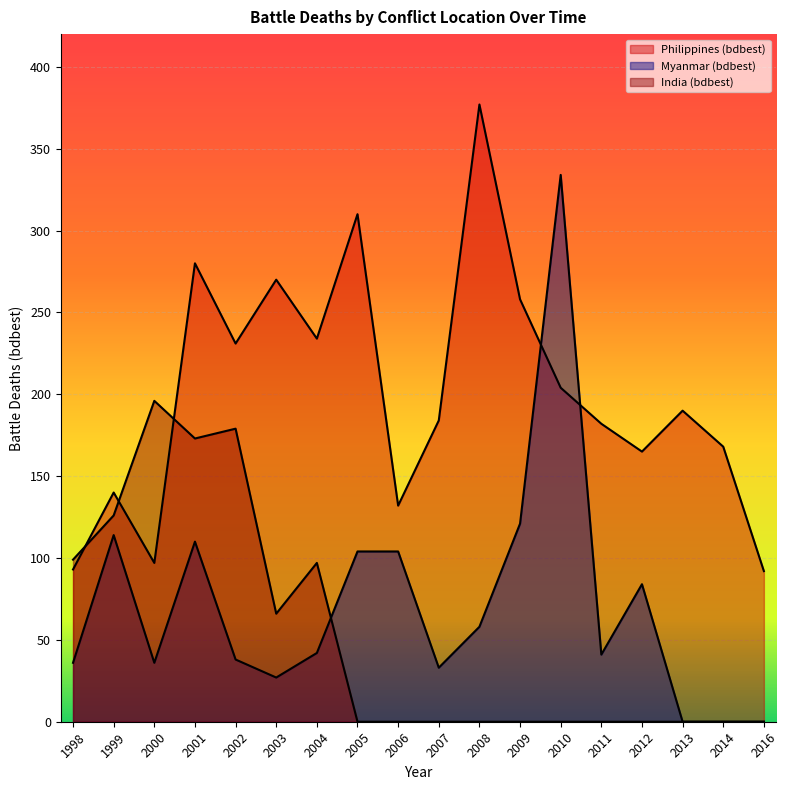

What is the approximate value of Myanmar (bdbest) at 2004, to the nearest 10?

40